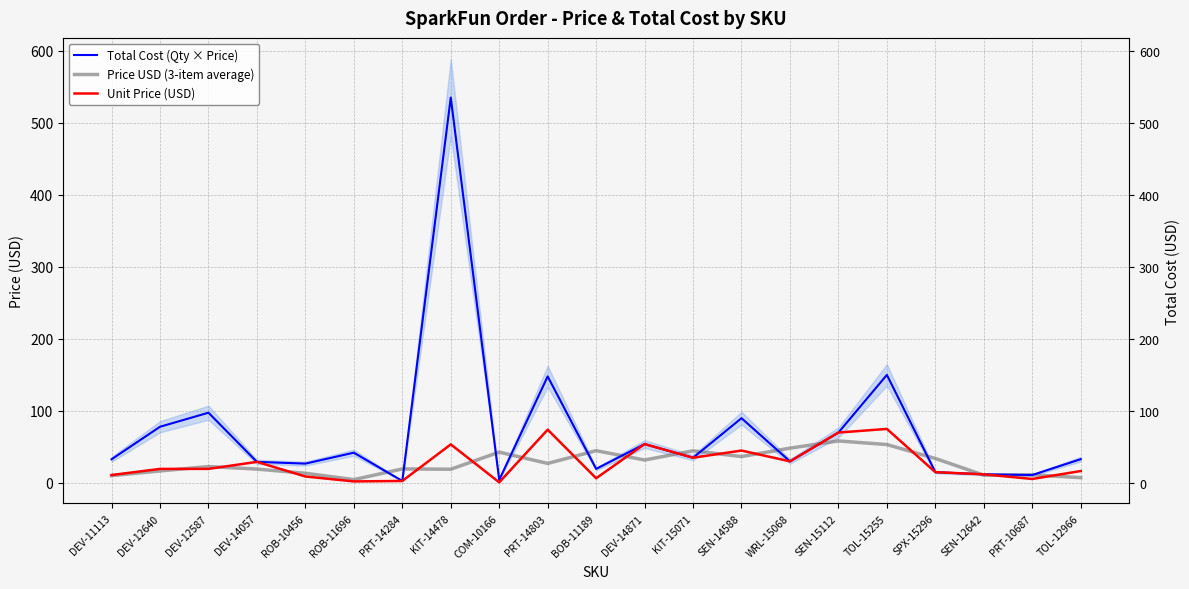

What is the value of the Price USD (3-item average) point at the 21st from the left?

7.3